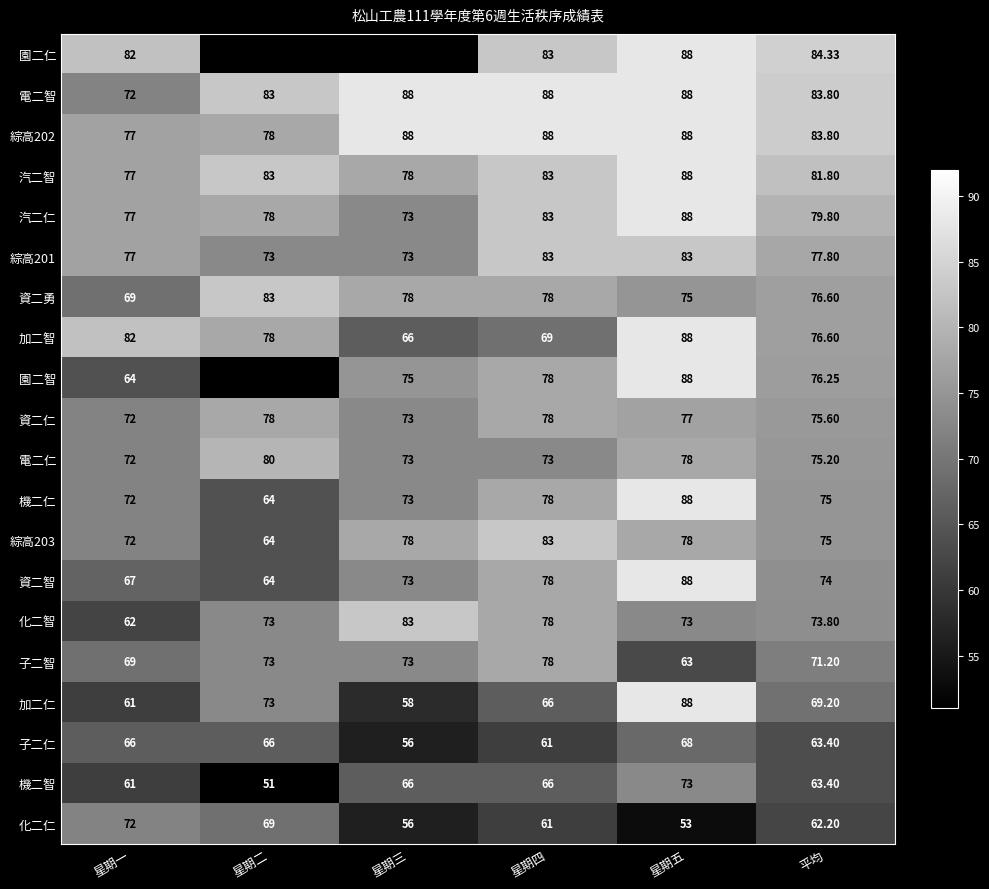

What is the lowest value of the 資二智 series?

64.0